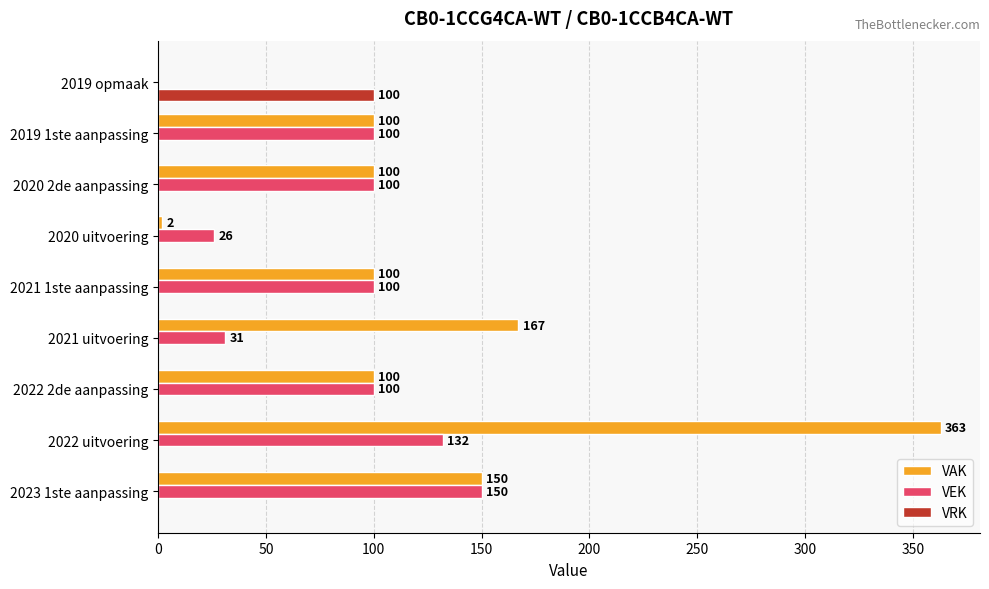

Which series changed the most between 2020 uitvoering and 2019 1ste aanpassing?

VAK